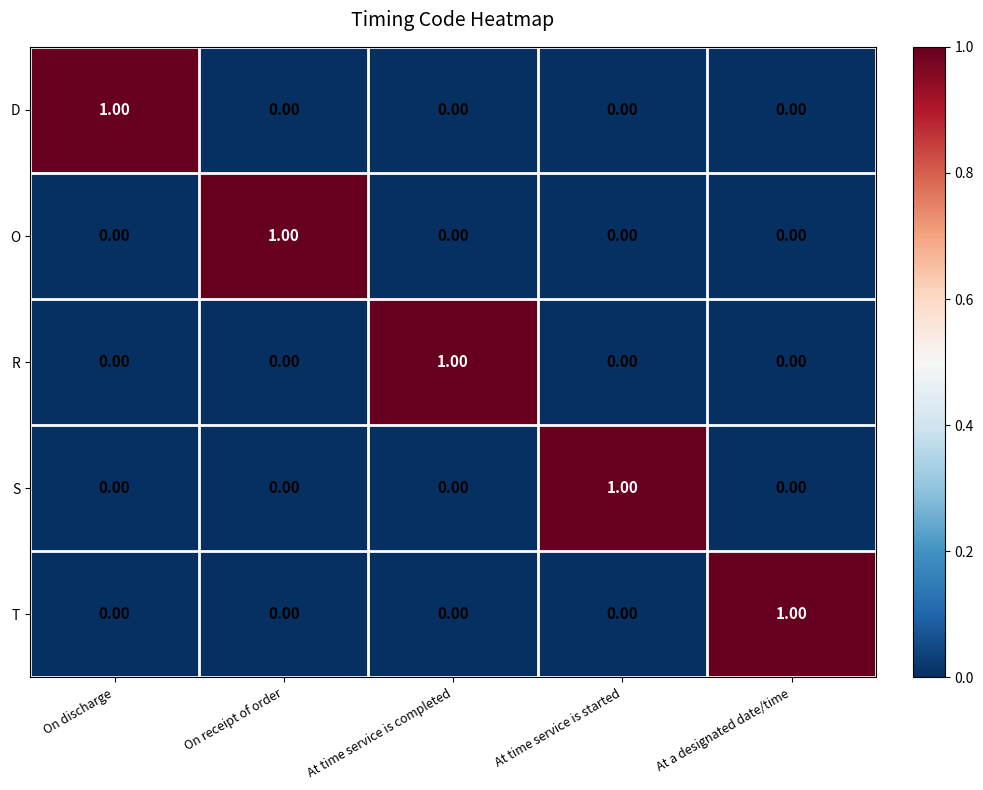

What is the difference between the highest and lowest values at At time service is completed?

1